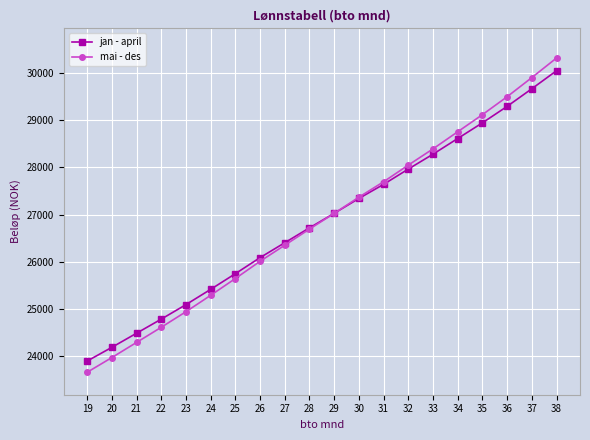

What is the value of the jan - april point at the 13th from the left?

27641.7